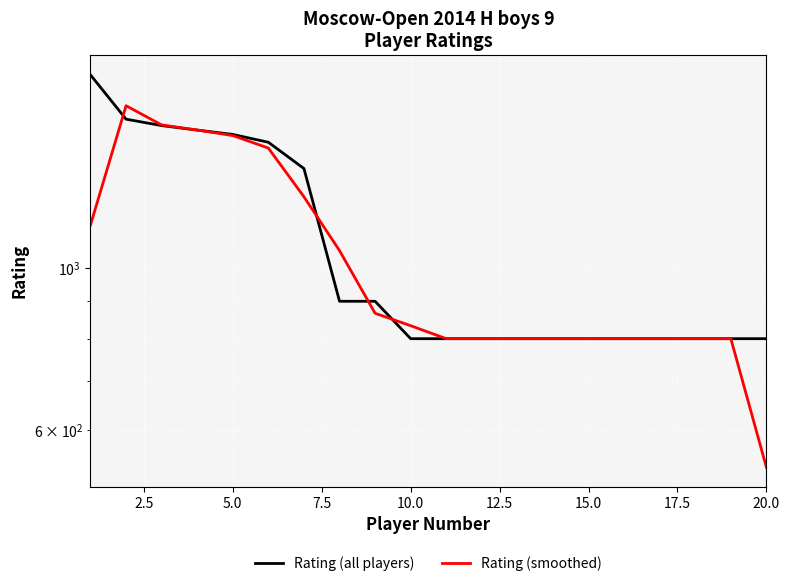

What is the difference between the maximum and minimum values in the Rating (all players) series?

1036.0